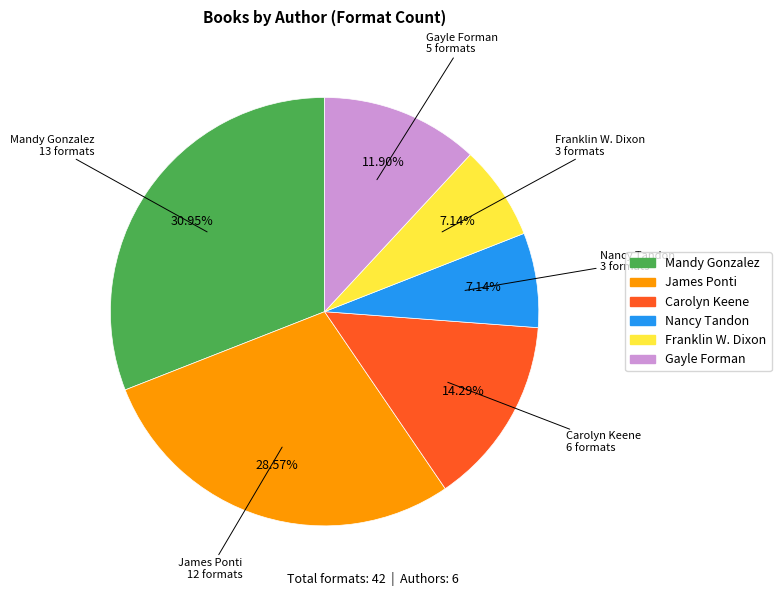

Does any single category account for the majority?

No